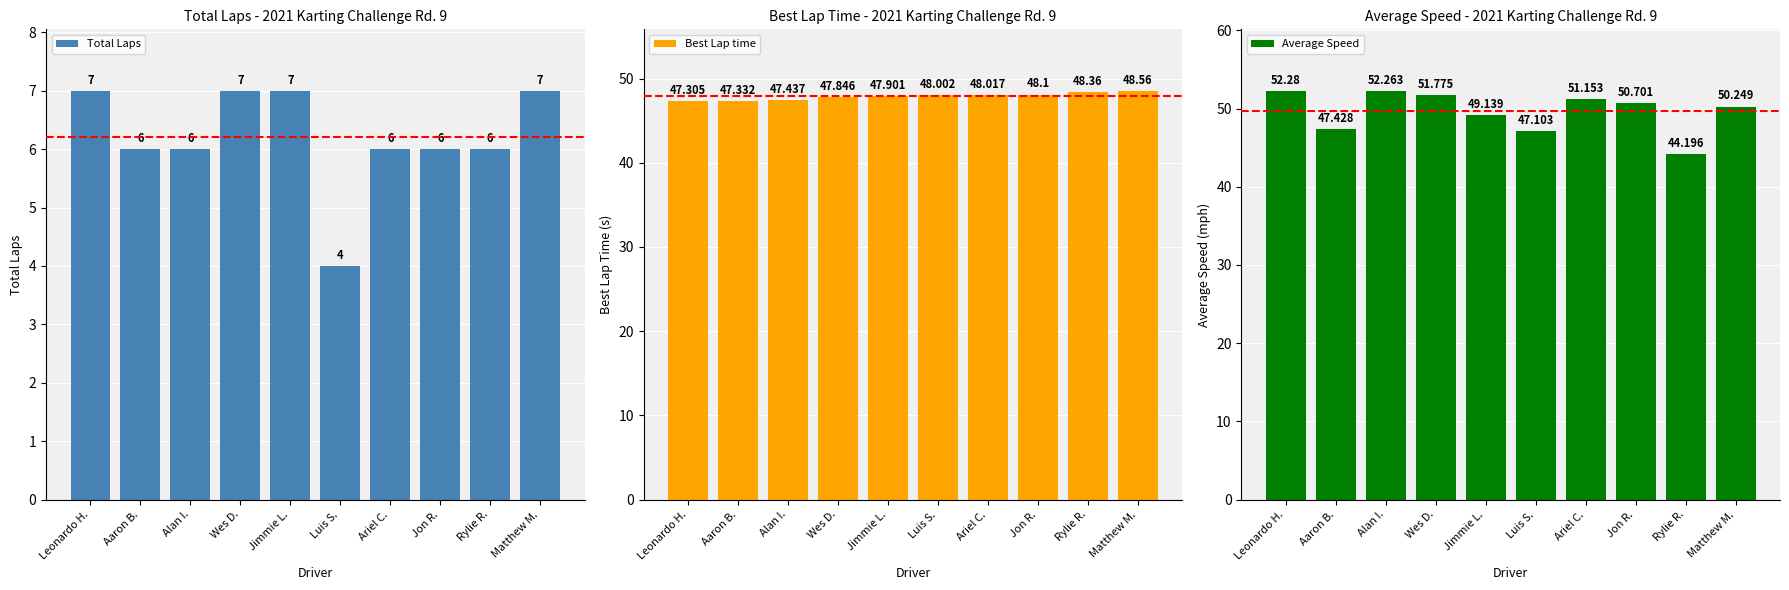

Rank the series by their maximum value, from lowest to highest.

Total Laps, Best Lap time, Average Speed